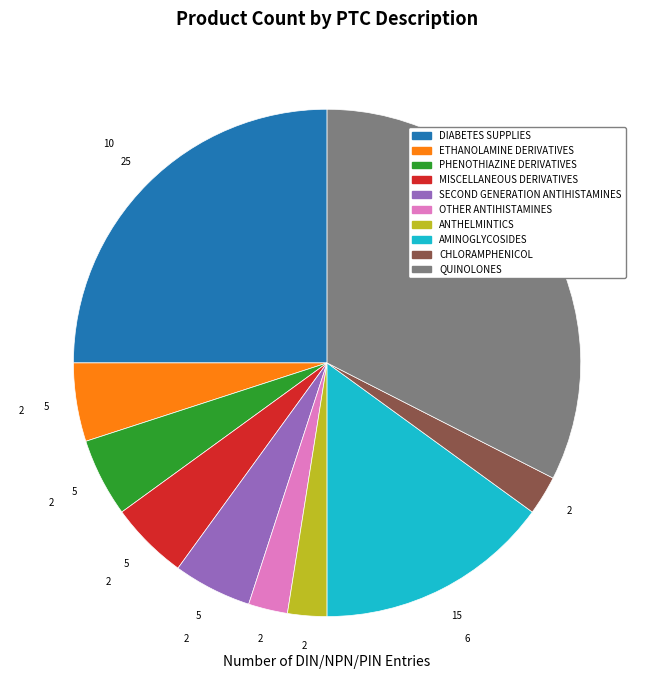

What is the ratio of the value at QUINOLONES to the value at OTHER ANTIHISTAMINES?

13.0